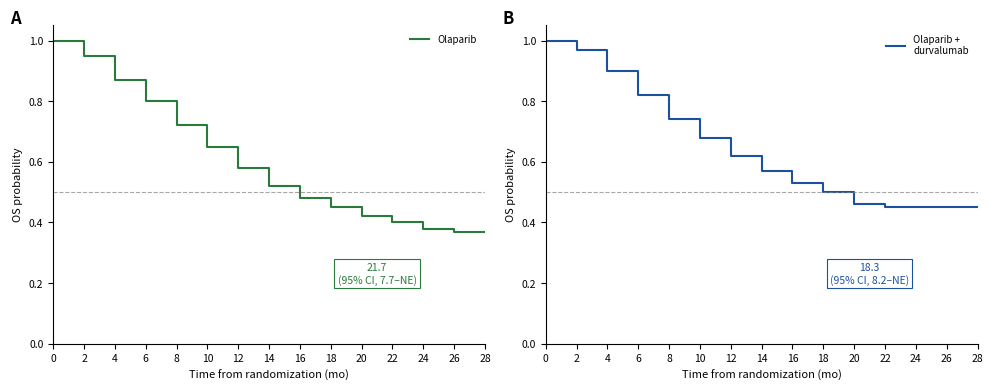

Reading left to right, list all the values displayed in this chart.

Olaparib: 0=1.0	2=0.9	4=0.9	6=0.8	8=0.7	10=0.7	12=0.6	14=0.5	16=0.5	18=0.5	20=0.4	22=0.4	24=0.4	26=0.4	28=0.4
Olaparib +
durvalumab: 0=1.0	2=1.0	4=0.9	6=0.8	8=0.7	10=0.7	12=0.6	14=0.6	16=0.5	18=0.5	20=0.5	22=0.5	24=0.5	26=0.5	28=0.5